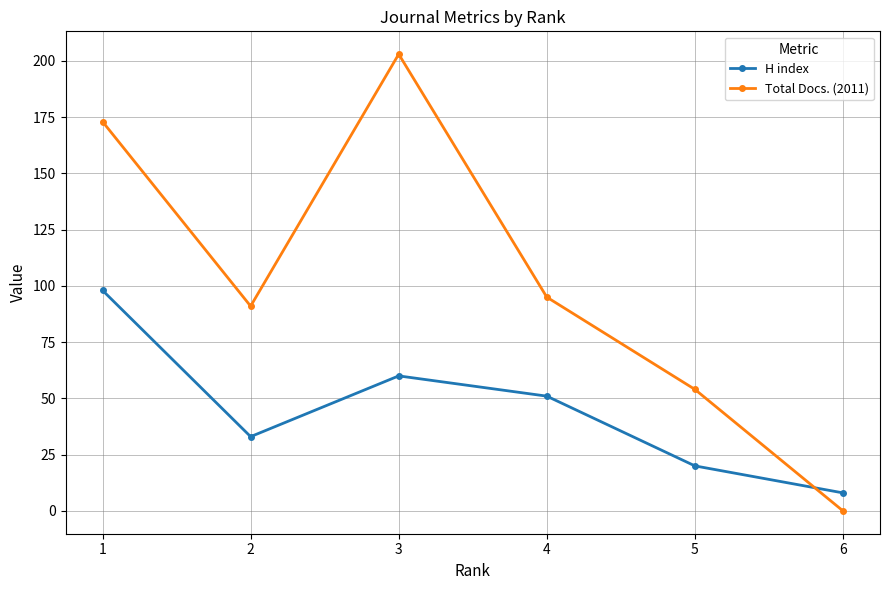

Count the H index values in the range 20 to 60.

4